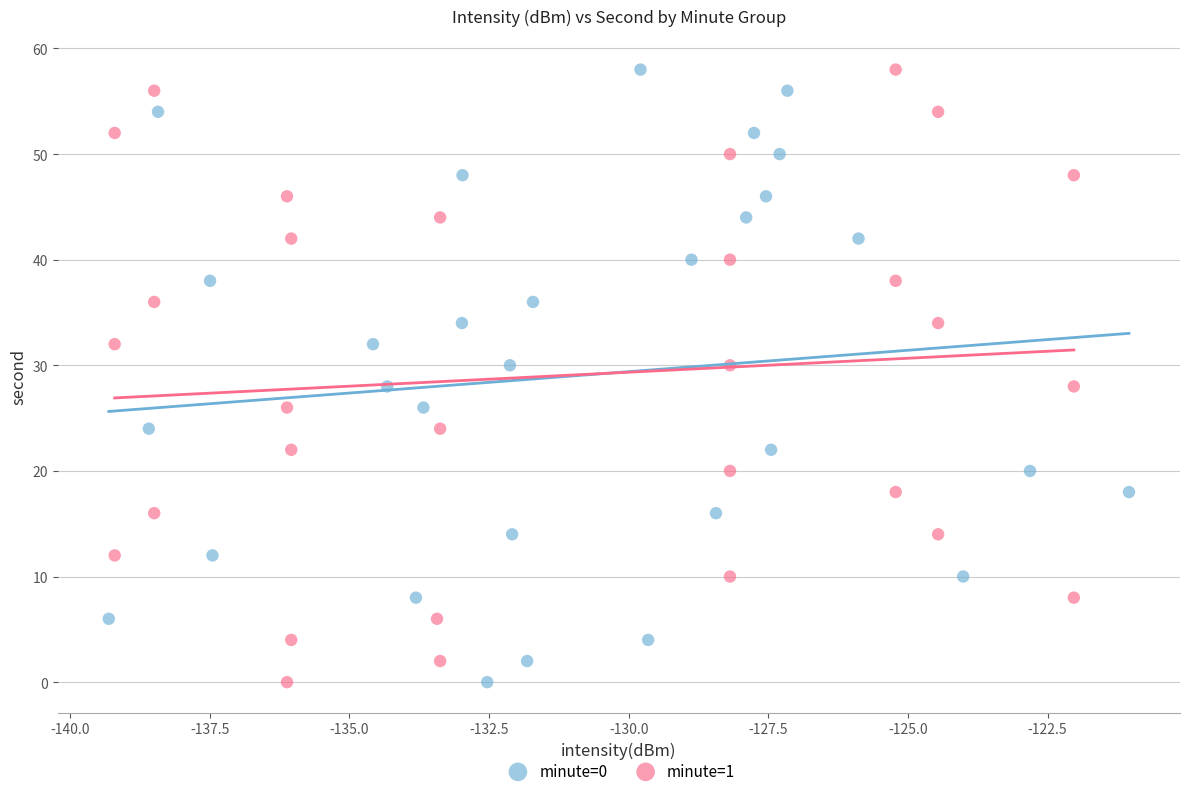

What are all the series names shown in the legend?

minute=0, minute=1